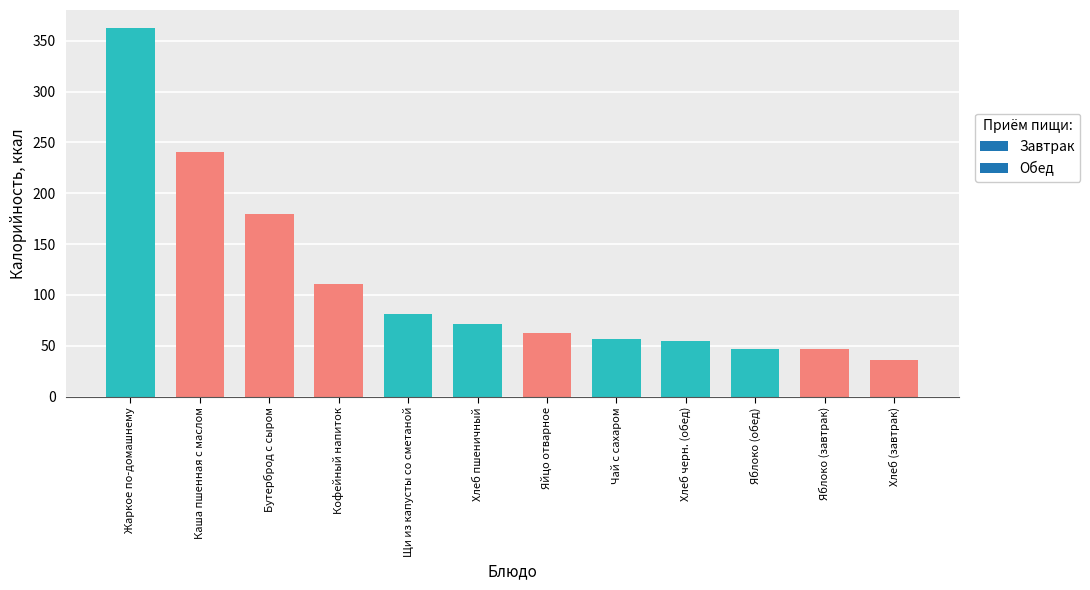

Reading left to right, transcribe all the data shown in this chart.

Жаркое по-домашнему=362.1	Каша пшенная с маслом=240.1	Бутерброд с сыром=179.4	Кофейный напиток=110.8	Щи из капусты со сметаной=81.1	Хлеб пшеничный=71.4	Яйцо отварное=62.8	Чай с сахаром=56.9	Хлеб черн. (обед)=54.3	Яблоко (обед)=47.0	Яблоко (завтрак)=47.0	Хлеб (завтрак)=36.2